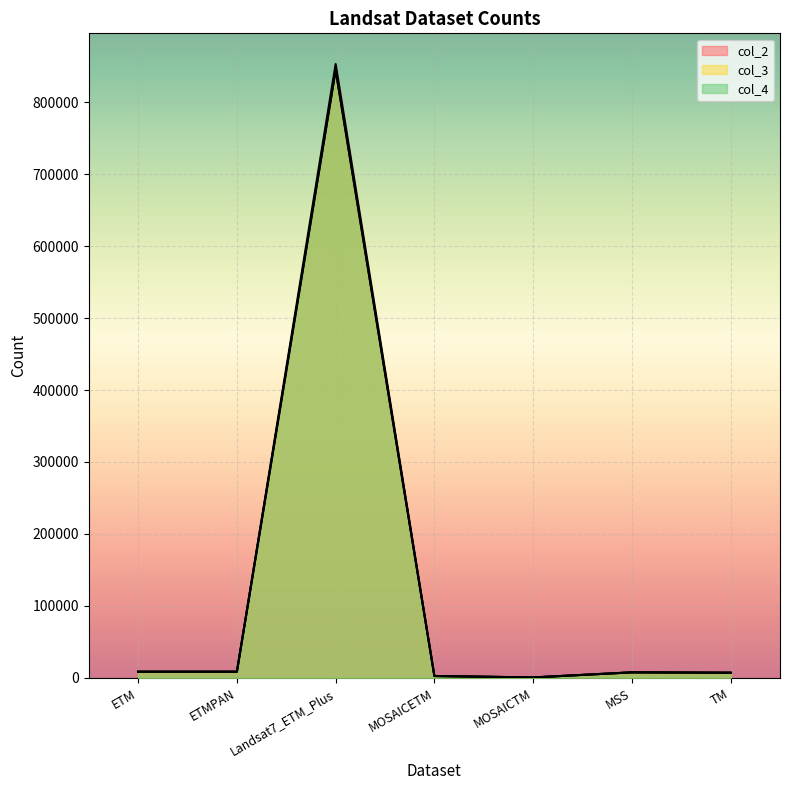

Reading left to right, list all the values displayed in this chart.

col_2: 8444	8461	853109	2467	488	7537	7044
col_3: 8438	8457	844763	2467	486	7537	7044
col_4: 8444	8461	844763	2467	488	7537	7044